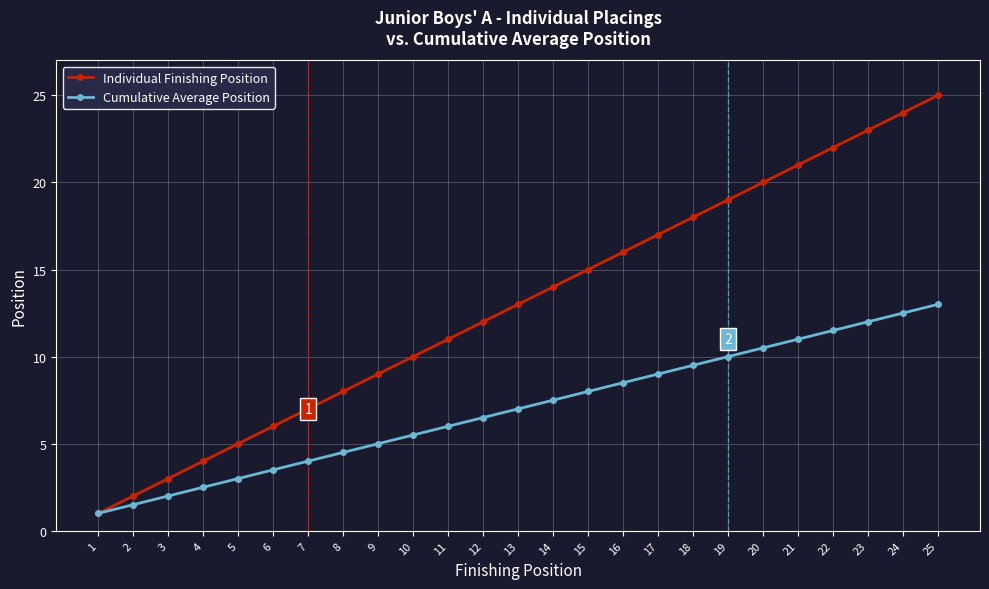

Rank the categories by Cumulative Average Position value from highest to lowest.

25, 24, 23, 22, 21, 20, 19, 18, 17, 16, 15, 14, 13, 12, 11, 10, 9, 8, 7, 6, 5, 4, 3, 2, 1